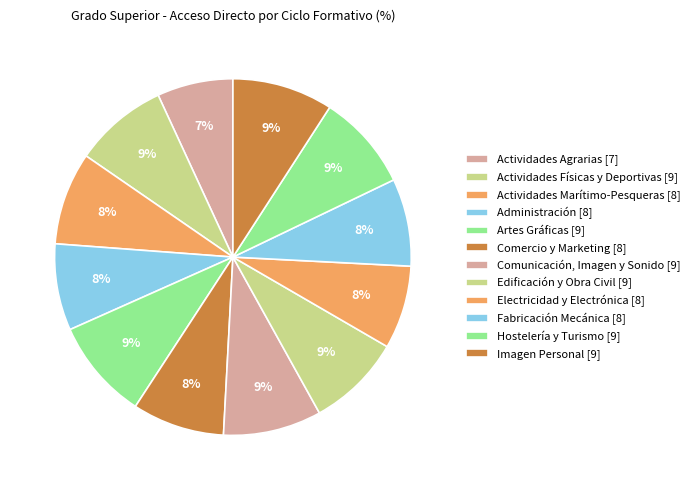

How many segments does this pie chart have?

12